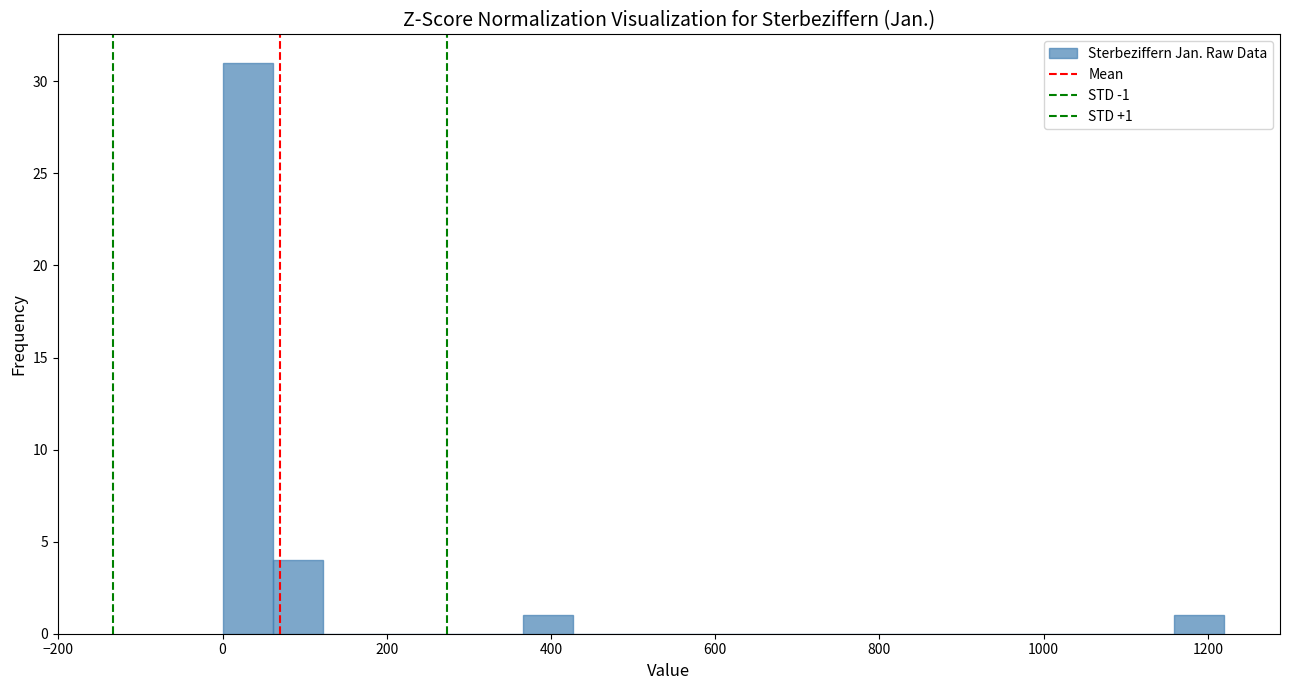

Around what value on the x-axis is the tallest bar? Give the approximate position of its centre, as read against the axis.

40